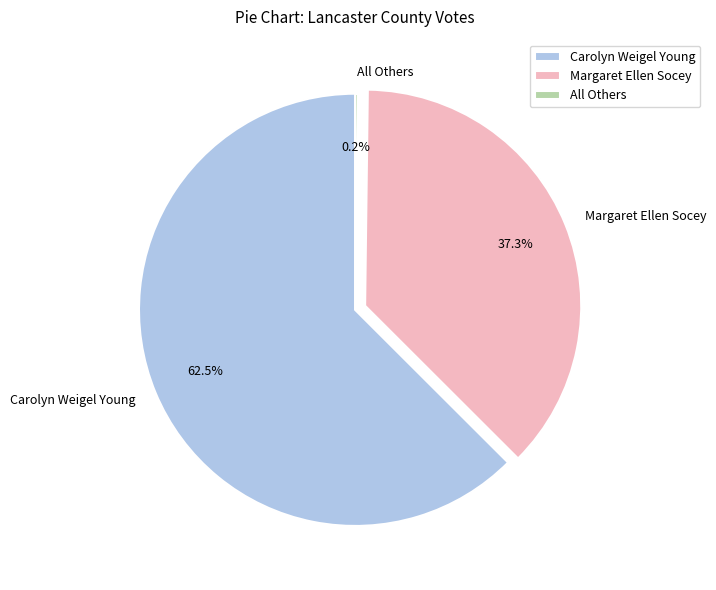

To the nearest percent, what is the difference between the Carolyn Weigel Young and Margaret Ellen Socey slice percentages?

25%